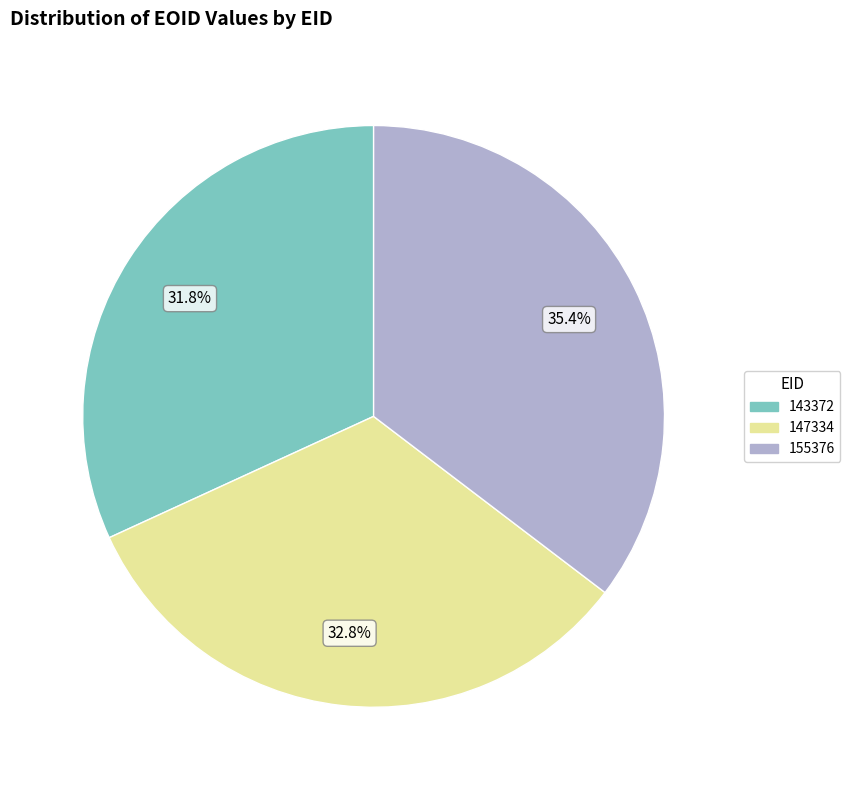

Combined, what portion of the pie is 147334 and 155376?

68.2%